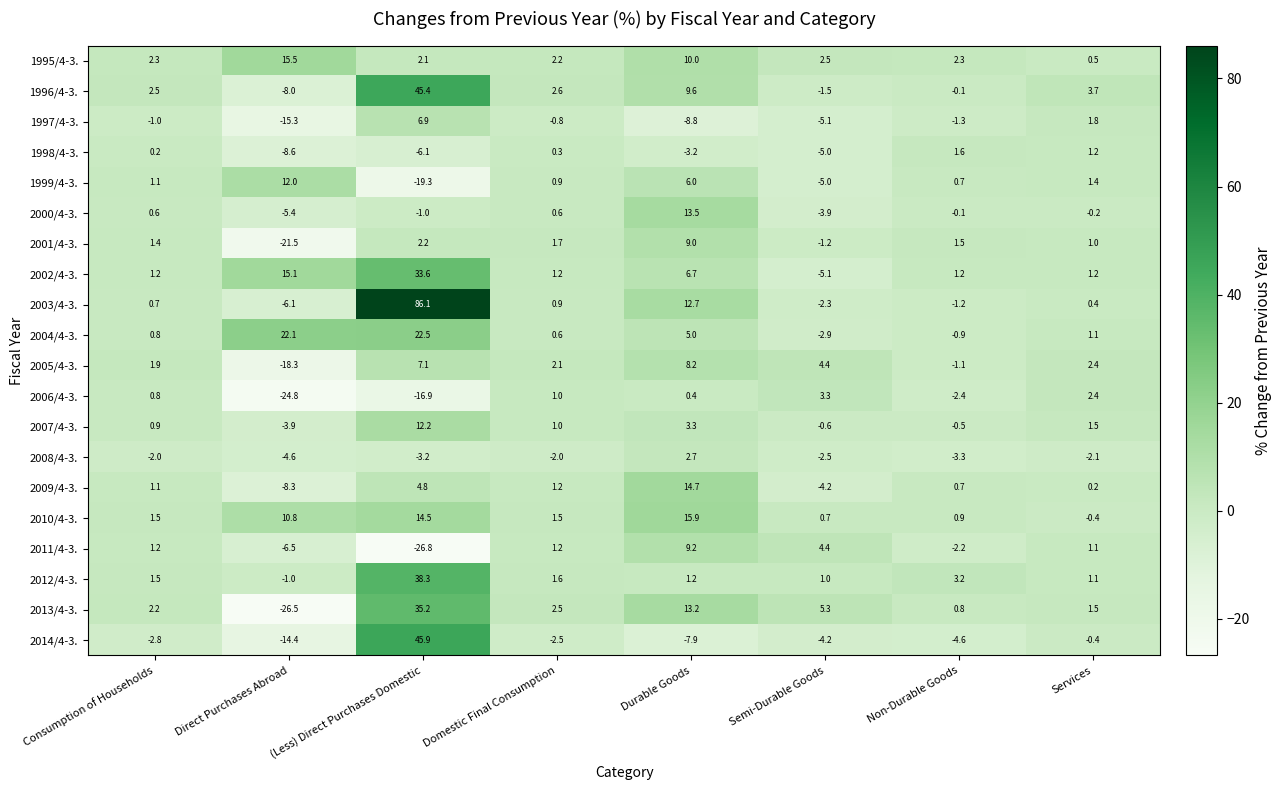

What is the highest value of the 2000/4-3. series?

13.5